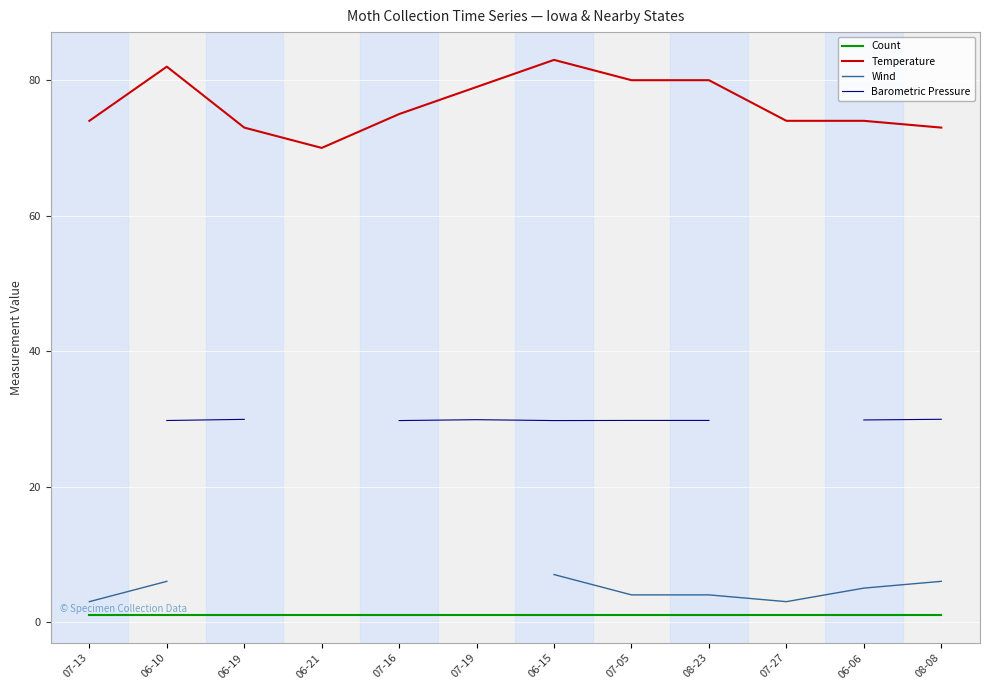

What is the label of the 4th point from the left?

06-21